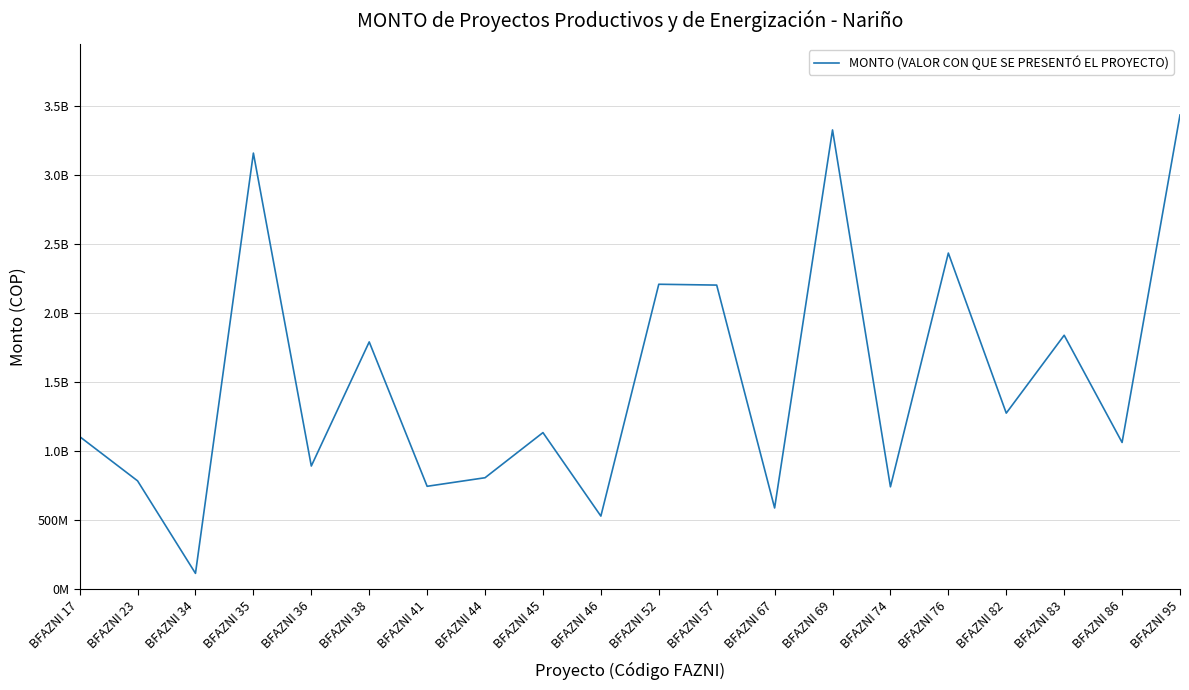

Read the value at BFAZNI 95.

3432753990